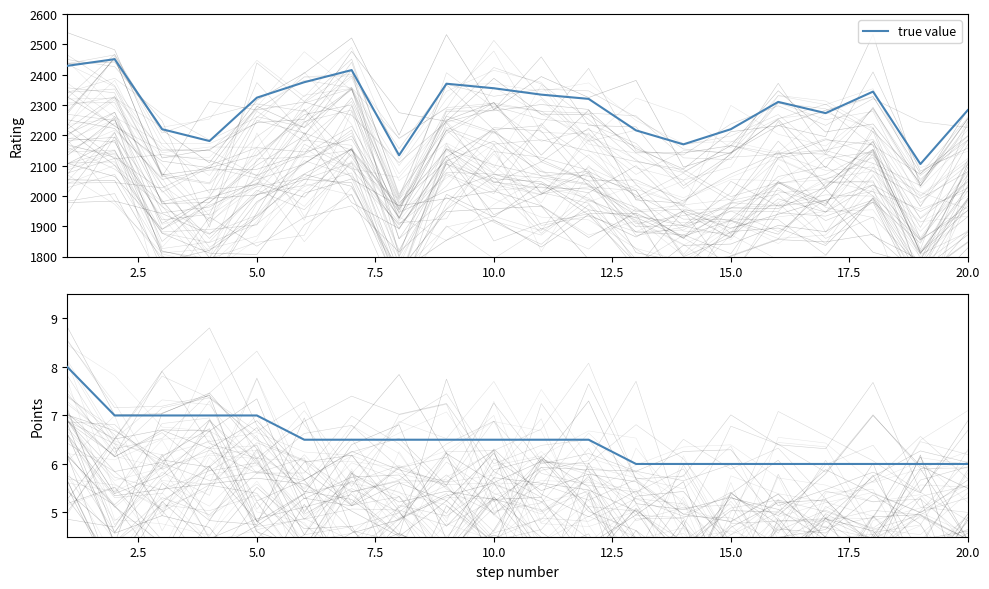

What is the average value?

6.5